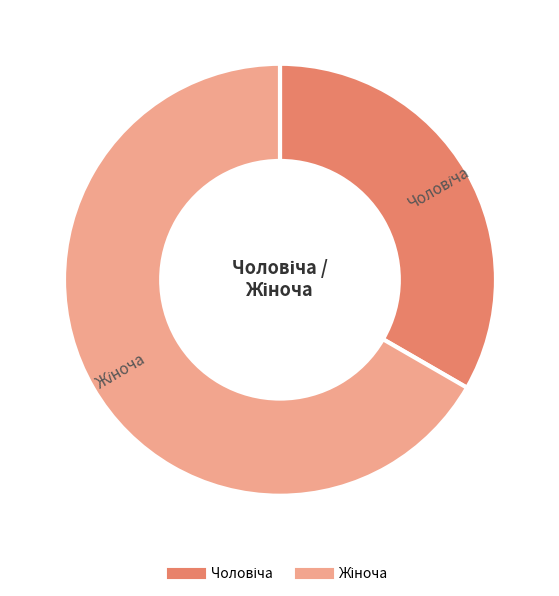

Is there a majority slice in this chart?

Yes